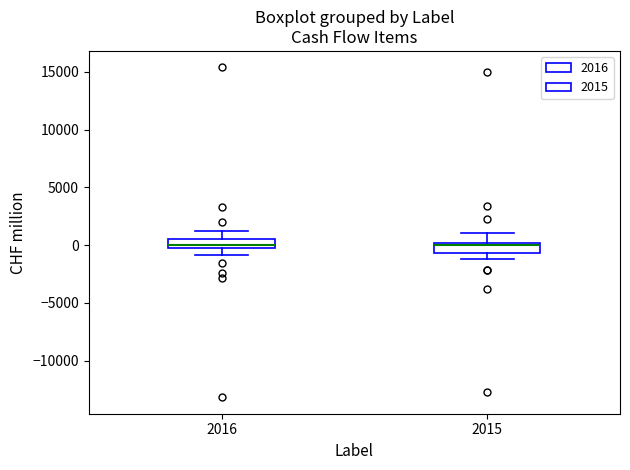

Where does the lower whisker of the box at x = 2016 end on the y-axis? The values are not printed on the chart, so give them approximately, as read against the axis.

-1000